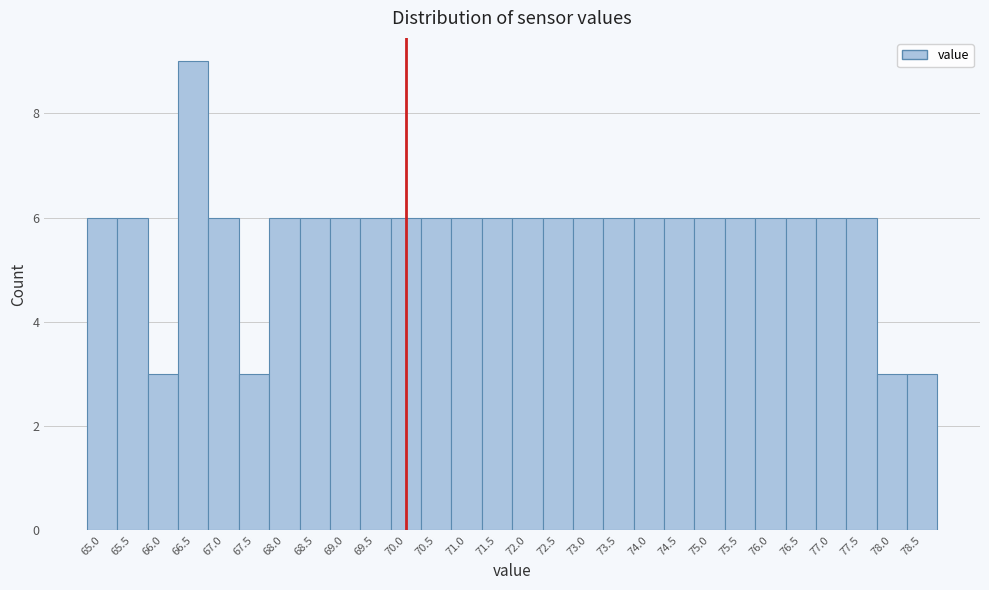

Reading left to right, transcribe this chart: for each bar, give the range it covers on the x-axis and its height. The values are not printed on the chart, so give them approximately, as read against the axis.

64.75 to 65.25: 6
65.25 to 65.75: 6
65.75 to 66.25: 3
66.25 to 66.75: 9
66.75 to 67.25: 6
67.25 to 67.75: 3
67.75 to 68.25: 6
68.25 to 68.75: 6
68.75 to 69.25: 6
69.25 to 69.75: 6
69.75 to 70.25: 6
70.25 to 70.75: 6
70.75 to 71.25: 6
71.25 to 71.75: 6
71.75 to 72.25: 6
72.25 to 72.75: 6
72.75 to 73.25: 6
73.25 to 73.75: 6
73.75 to 74.25: 6
74.25 to 74.75: 6
74.75 to 75.25: 6
75.25 to 75.75: 6
75.75 to 76.25: 6
76.25 to 76.75: 6
76.75 to 77.25: 6
77.25 to 77.75: 6
77.75 to 78.25: 3
78.25 to 78.75: 3